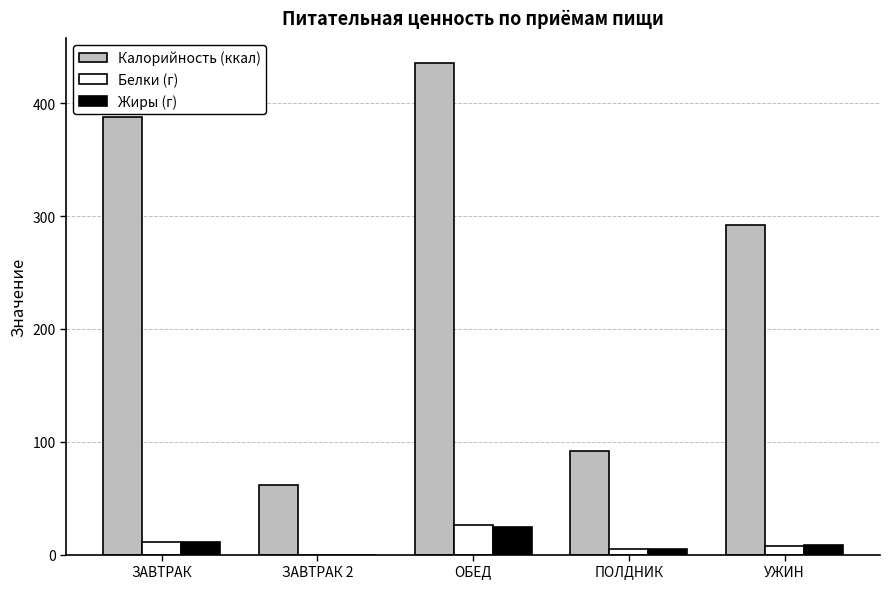

Which series changed the most between ЗАВТРАК 2 and УЖИН?

Калорийность (ккал)